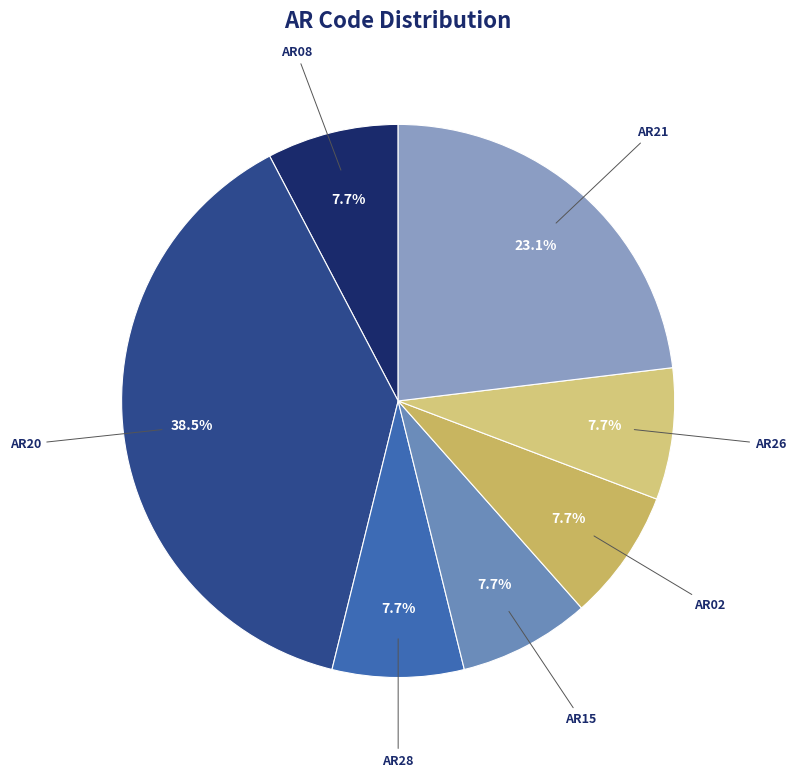

Is the sum of AR08 and AR02 greater than half?

No